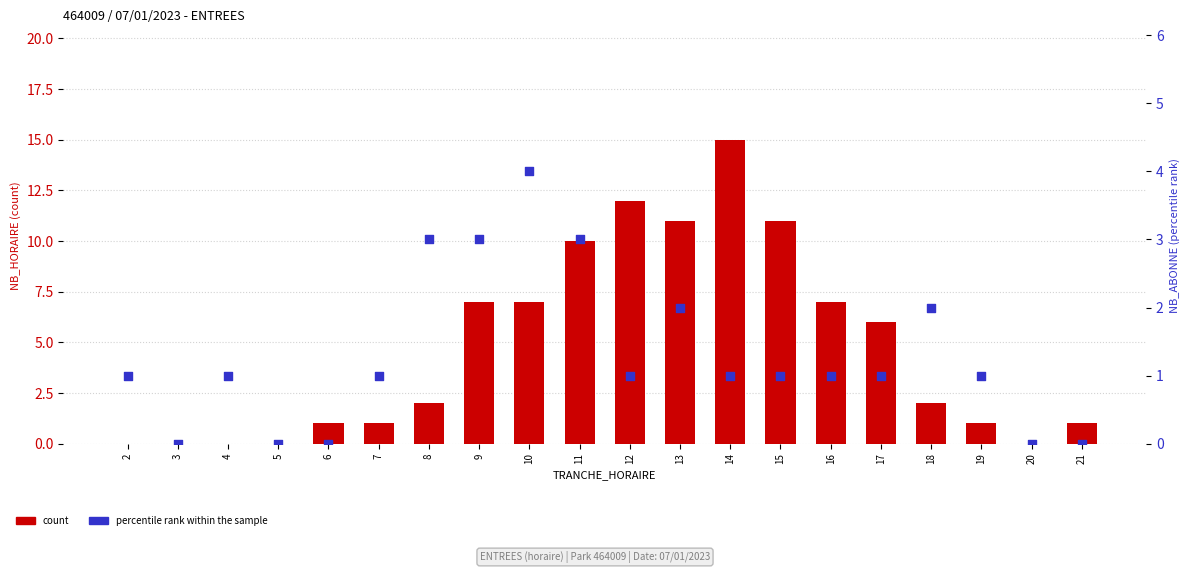

What are all the series names shown in the legend?

count, percentile rank within the sample